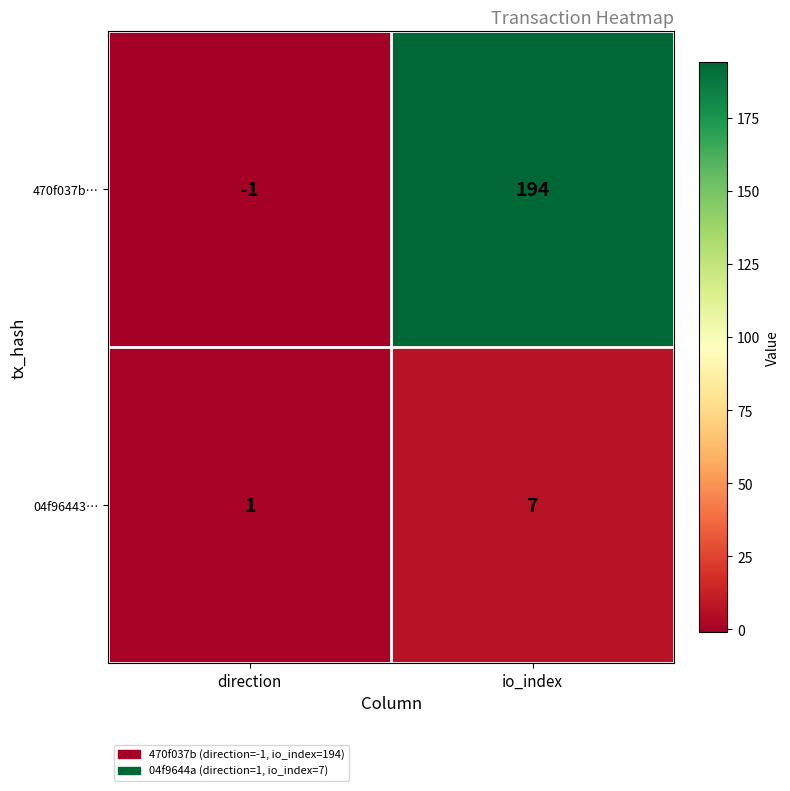

At which label is 470f037b… closest to 96?

direction